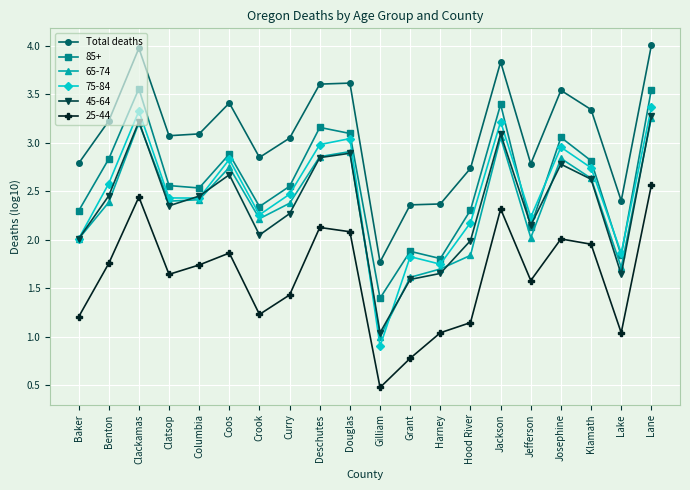

True or false: Total deaths and 65-74 cross at least once.

False